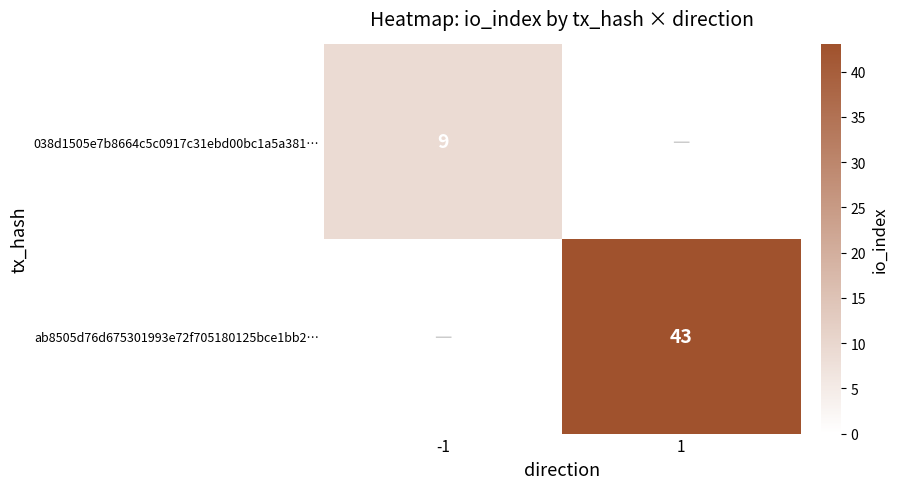

The ab8505d76d675301993e72f705180125bce1bb2… series shows 71 at 1. True or false?

False